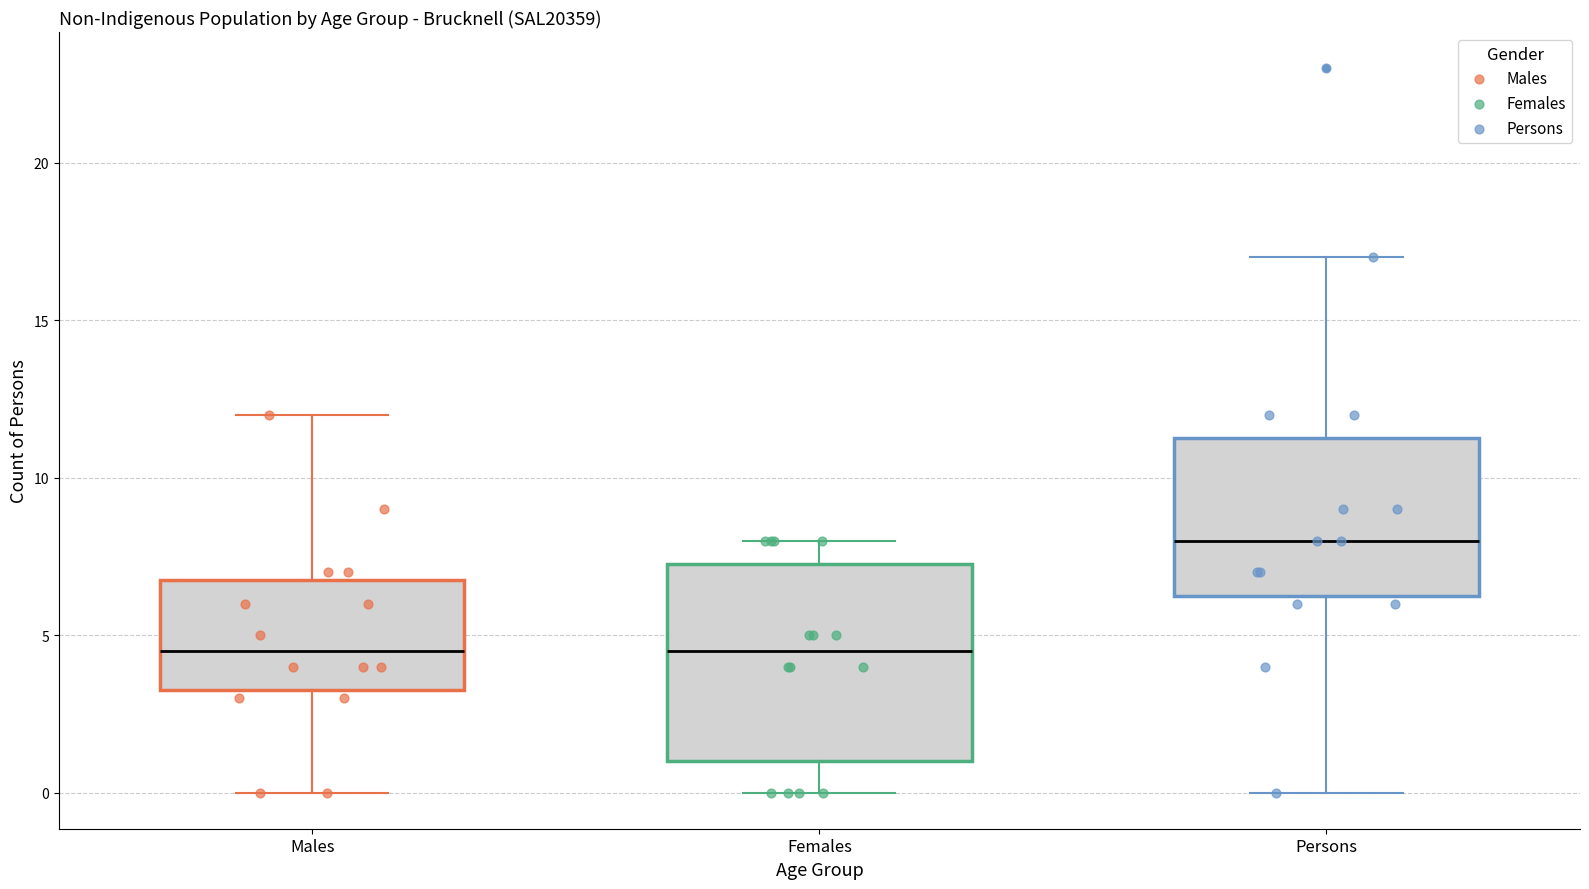

Which box has the highest median line?

Persons